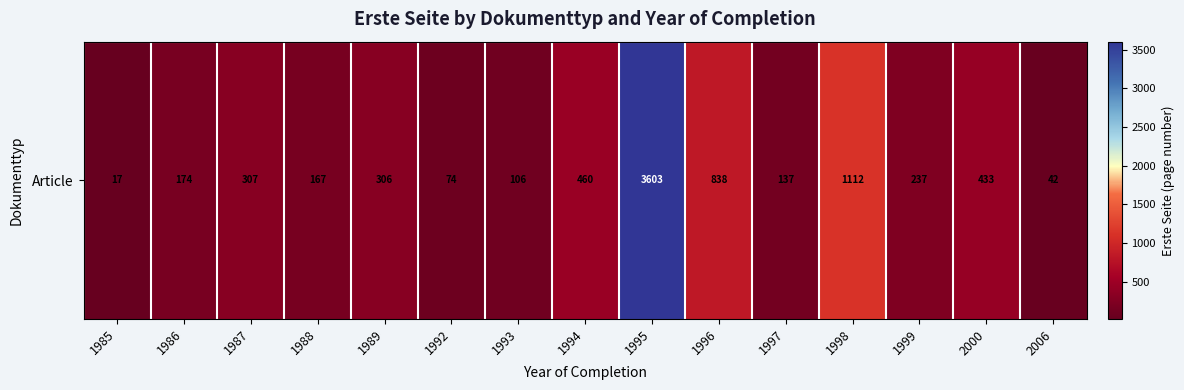

What is the difference between the second highest and second lowest values?

1070